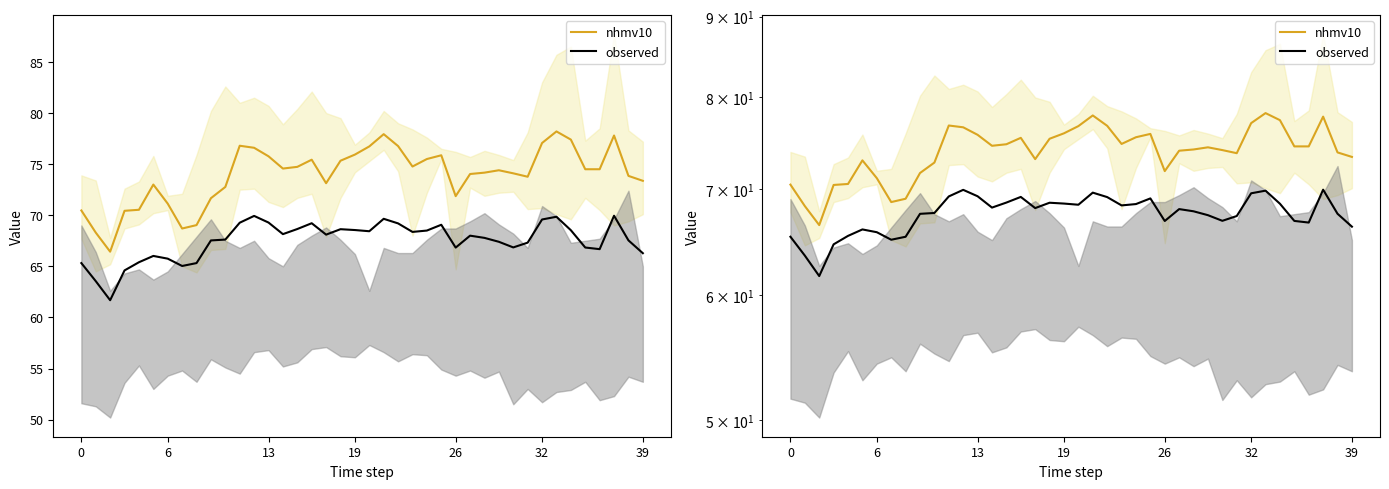

What is the label of the 25th point from the right?

15